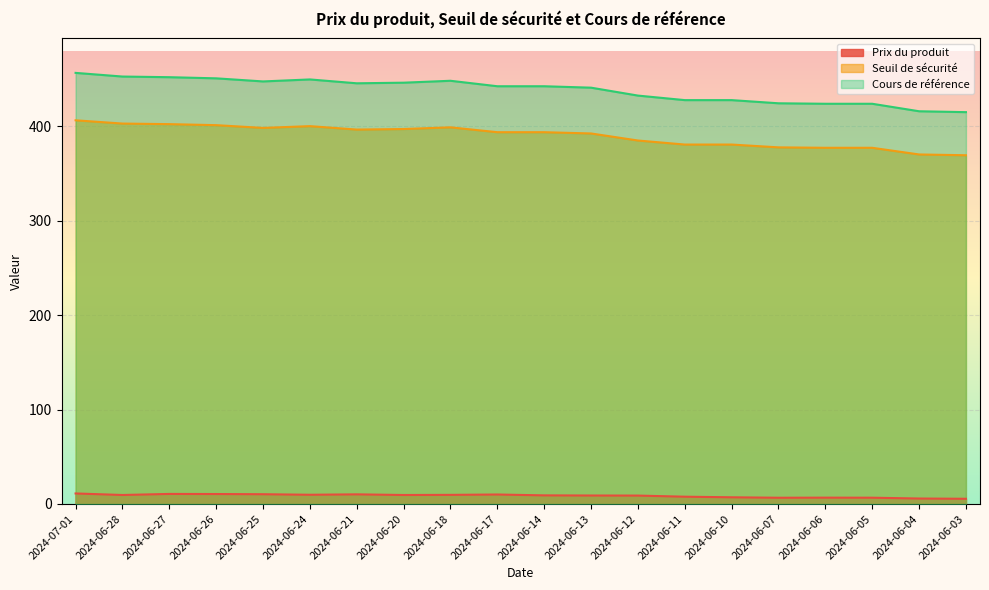

What position from the right is 2024-06-26?

17